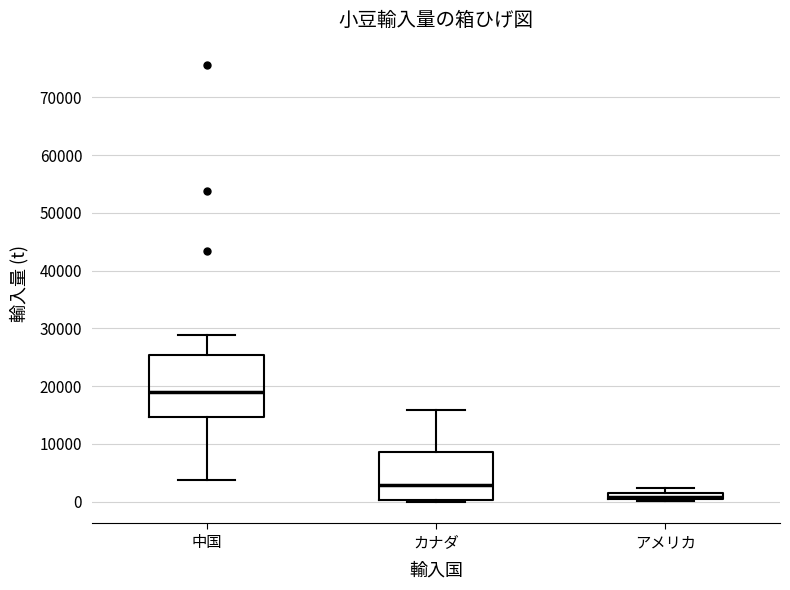

Comparing the boxes themselves (not the whiskers), which one is the tallest?

中国